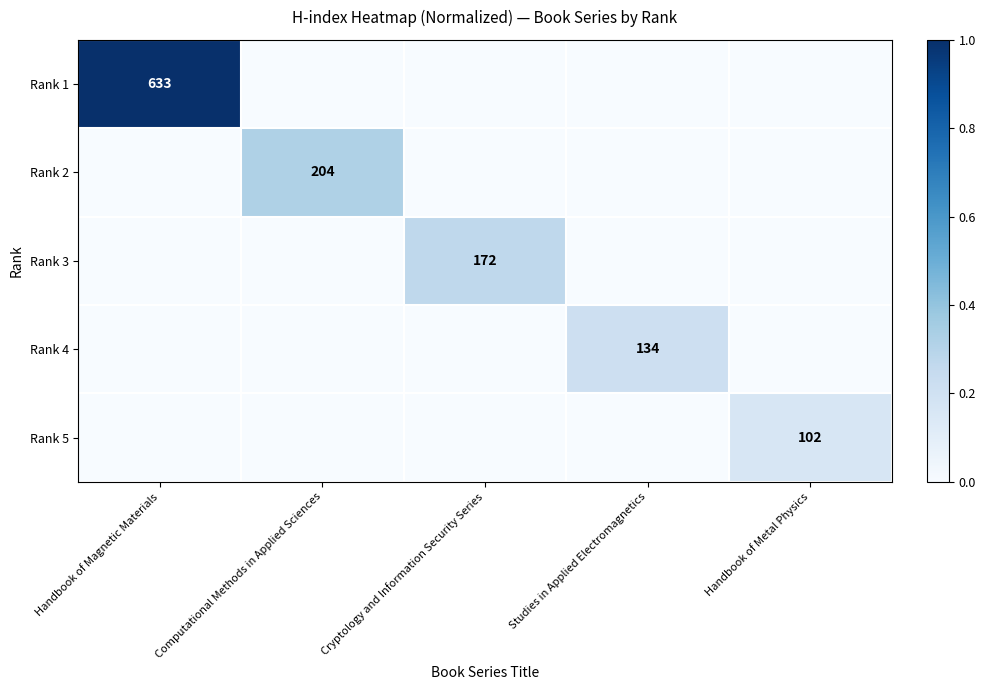

True or false: Rank 5 has a value of 168 at Handbook of Metal Physics.

False